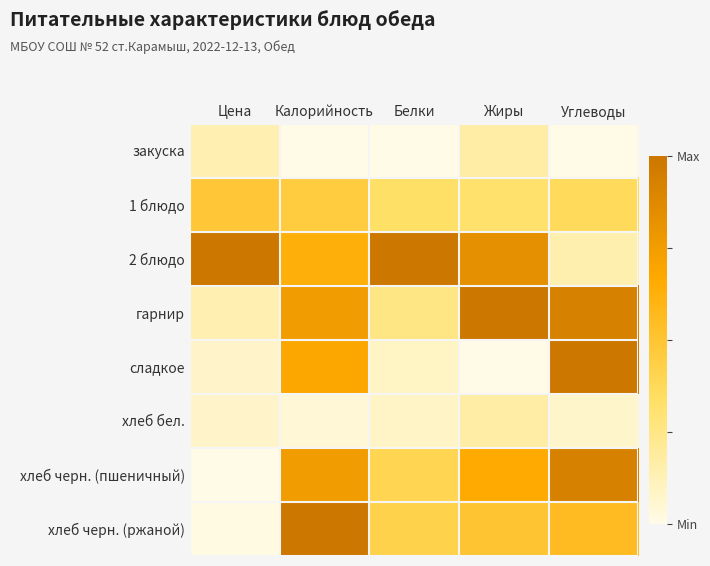

Which label corresponds to the smallest value in the chart?

Калорийность